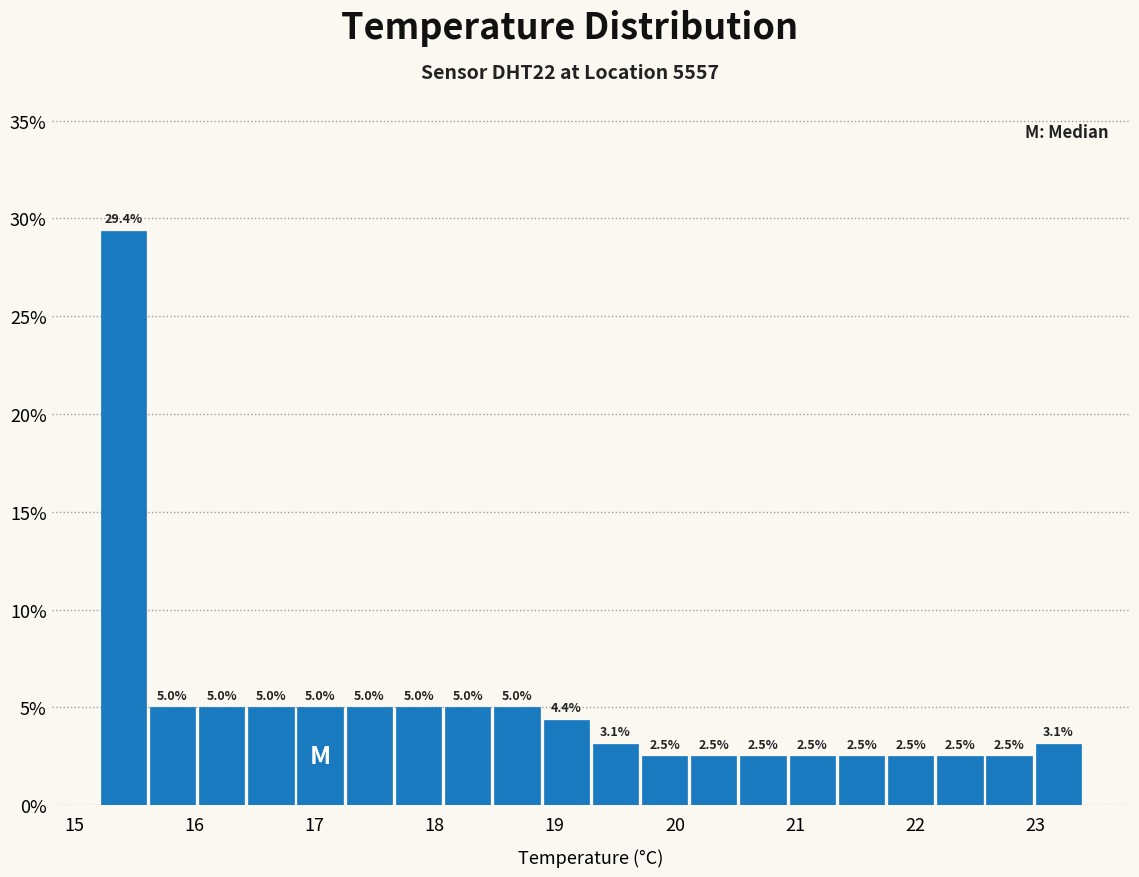

Over which range of the x-axis is the bar tallest?

15.20 to 15.61